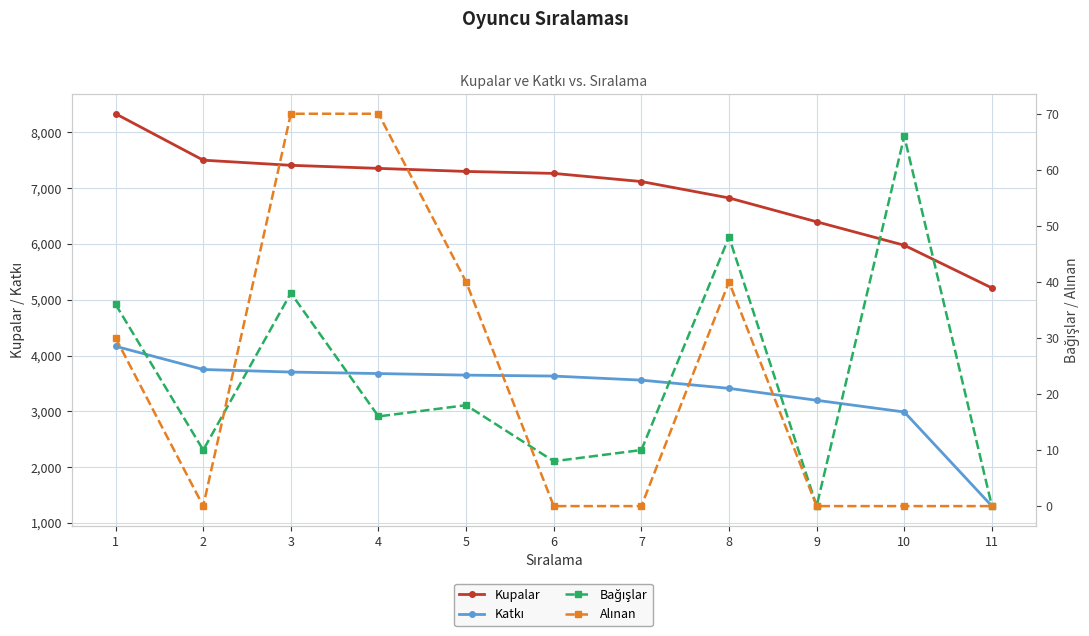

True or false: Alınan and Katkı cross at least once.

False